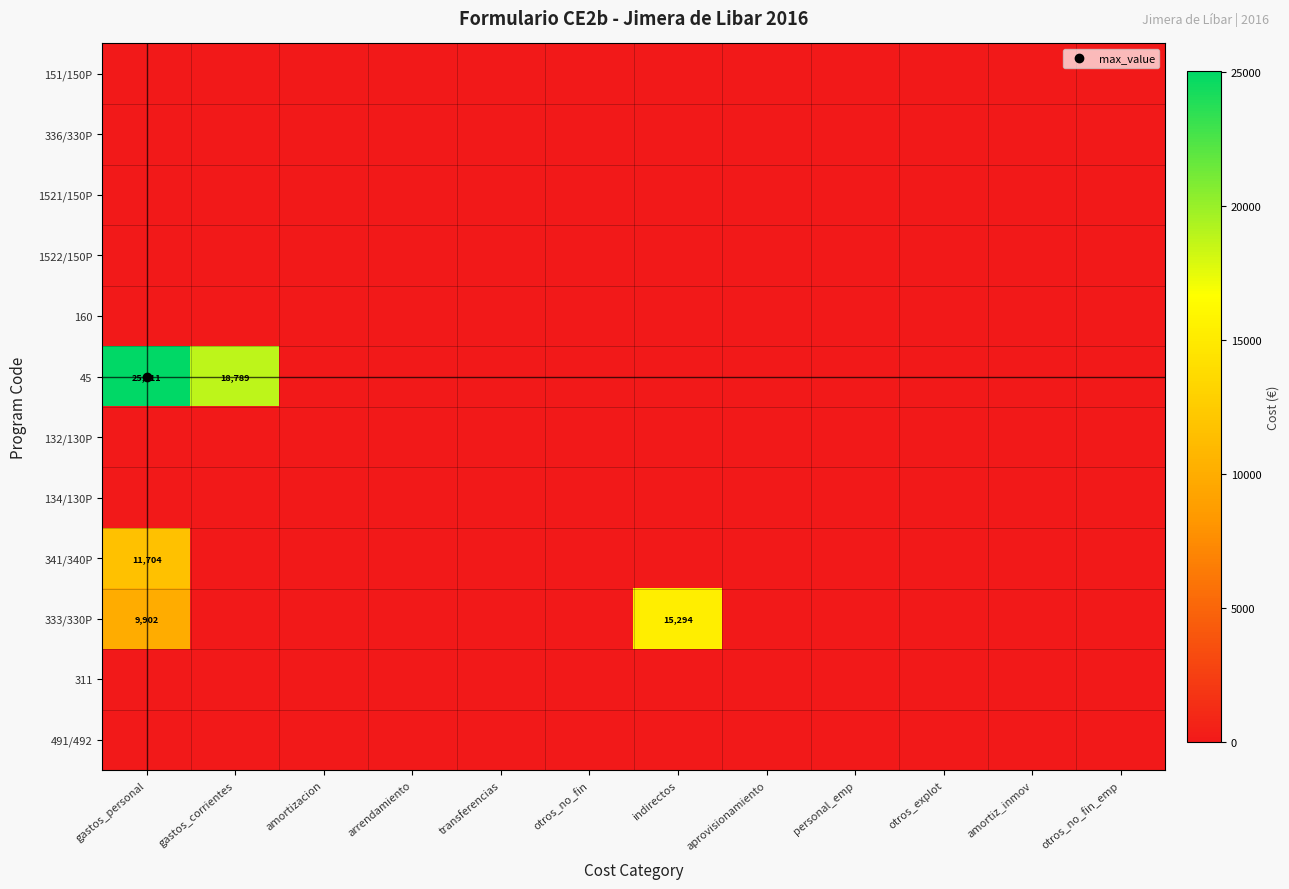

The 132/130P series shows 0.0 at gastos_corrientes. True or false?

True